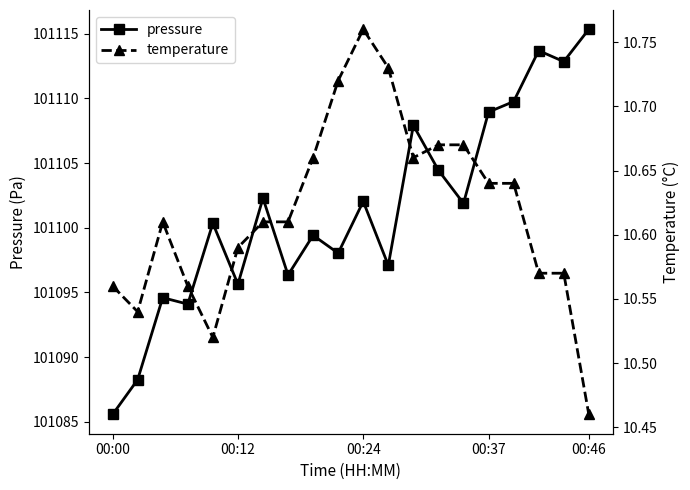

Reading left to right, transcribe all the data shown in this chart.

pressure: 101085.6	101088.2	101094.6	101094.1	101100.3	101095.6	101102.3	101096.3	101099.4	101098.0	101102.0	101097.1	101107.9	101104.4	101101.9	101108.9	101109.8	101113.7	101112.8	101115.3
temperature: 10.6	10.5	10.6	10.6	10.5	10.6	10.6	10.6	10.7	10.7	10.8	10.7	10.7	10.7	10.7	10.6	10.6	10.6	10.6	10.5